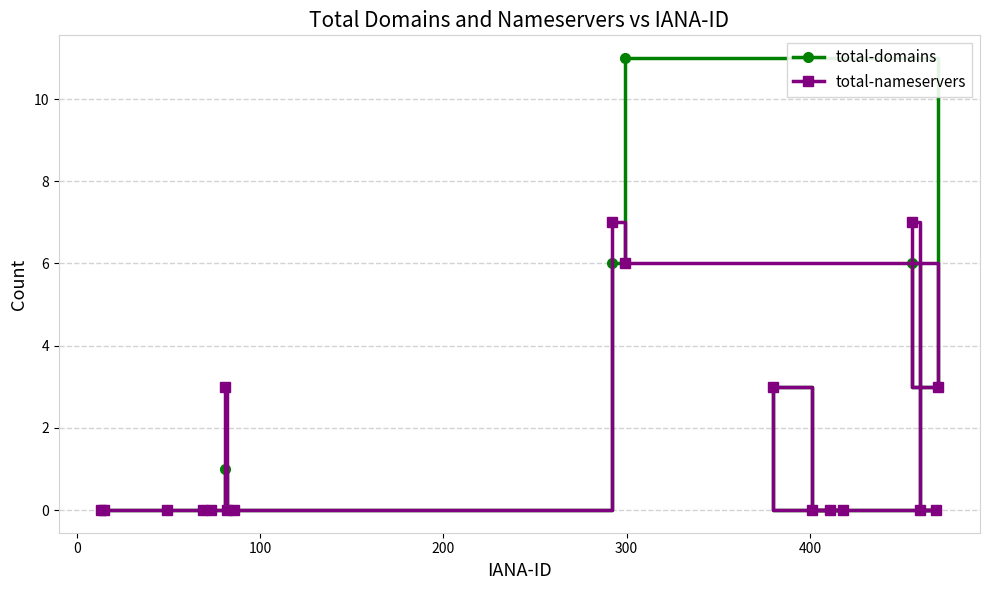

Reading left to right, what are all the values shown in this chart?

total-domains: 0	0	0	0	0	1	0	0	6	11	3	0	0	0	6	0	0	3
total-nameservers: 0	0	0	0	0	3	0	0	7	6	3	0	0	0	7	0	0	3